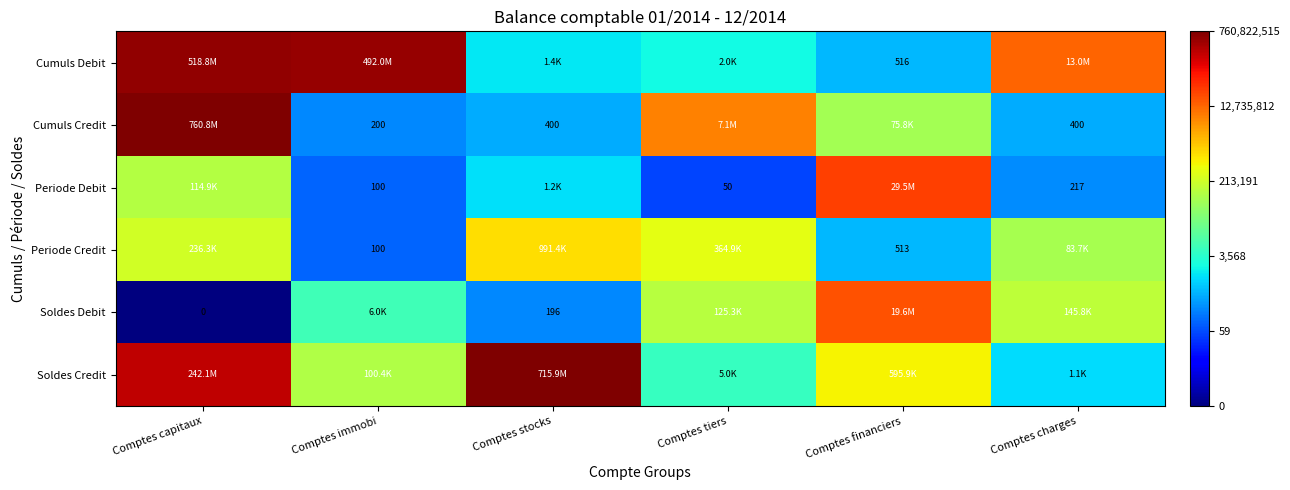

Is the value of Periode Debit at Comptes tiers greater than the value of Soldes Debit at Comptes stocks?

No